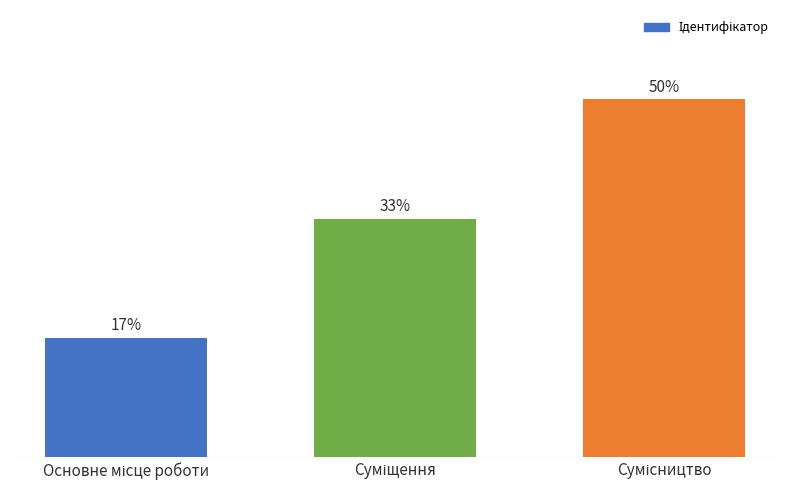

Rank the categories by value from lowest to highest.

Основне місце роботи, Суміщення, Сумісництво